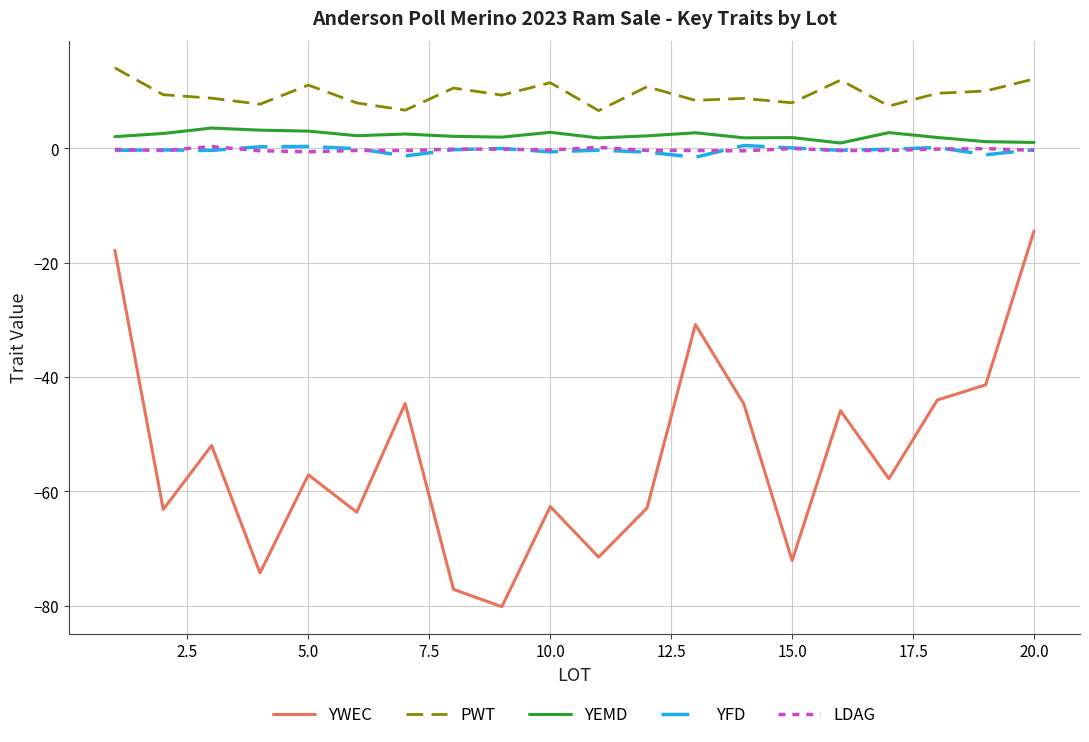

Which series has the largest range (max minus min)?

YWEC